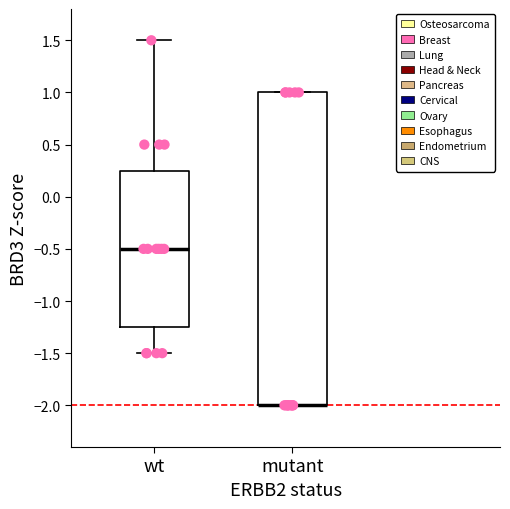

Comparing the boxes themselves (not the whiskers), which one is the tallest?

mutant